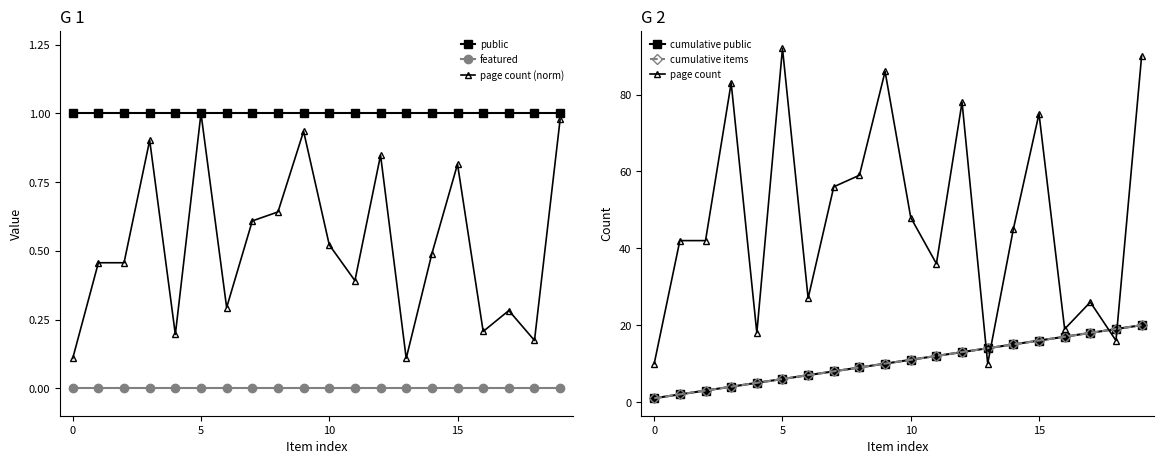

Which series has the largest total across all categories?

page count